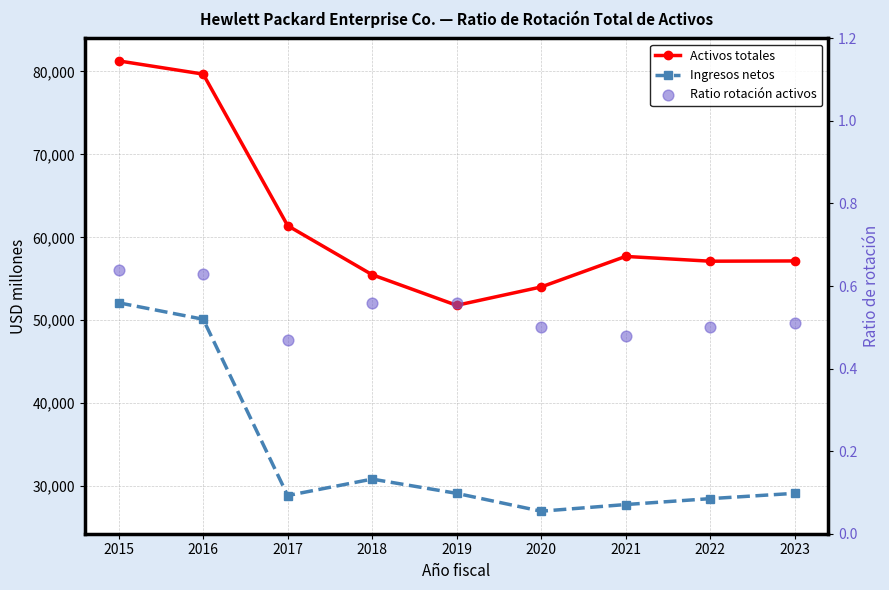

Which series has the largest total across all categories?

Activos totales